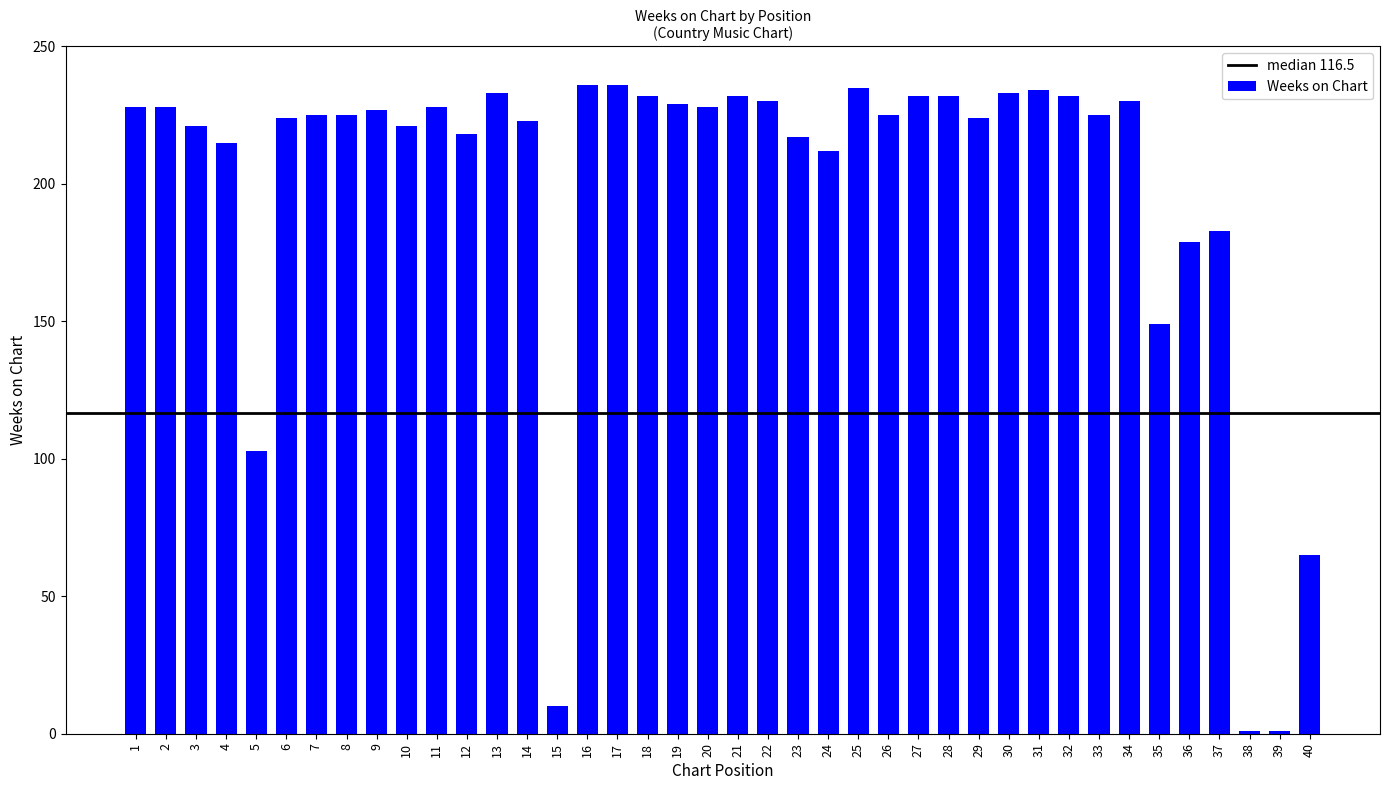

What is the sum of the values at 12 and 17?

454